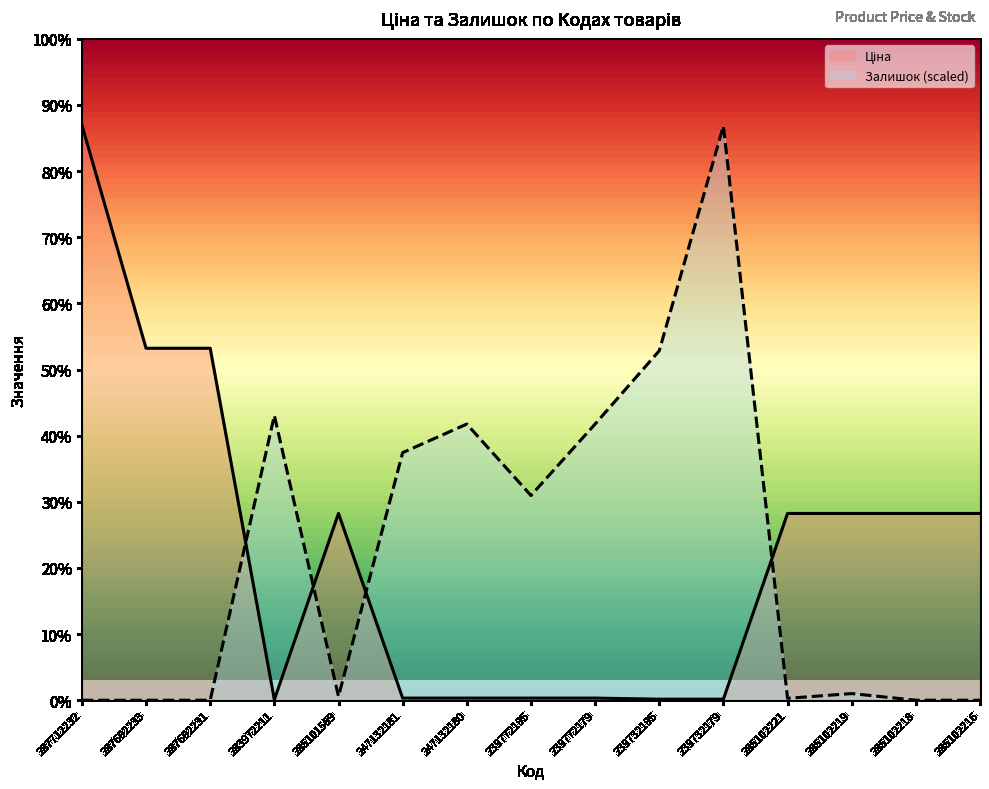

Rank the series by their average value, from highest to lowest.

Залишок, Ціна